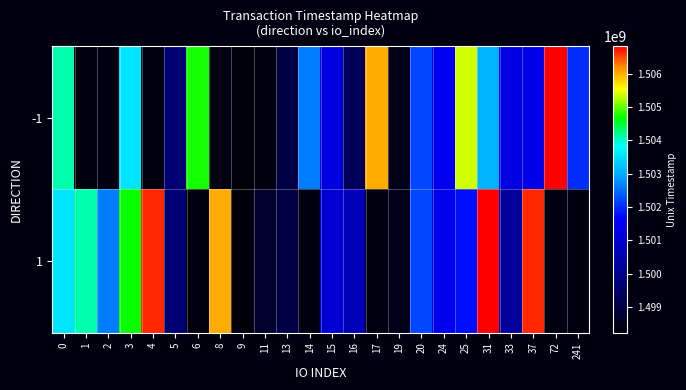

List the series in order of their peak value, lowest first.

-1, 1